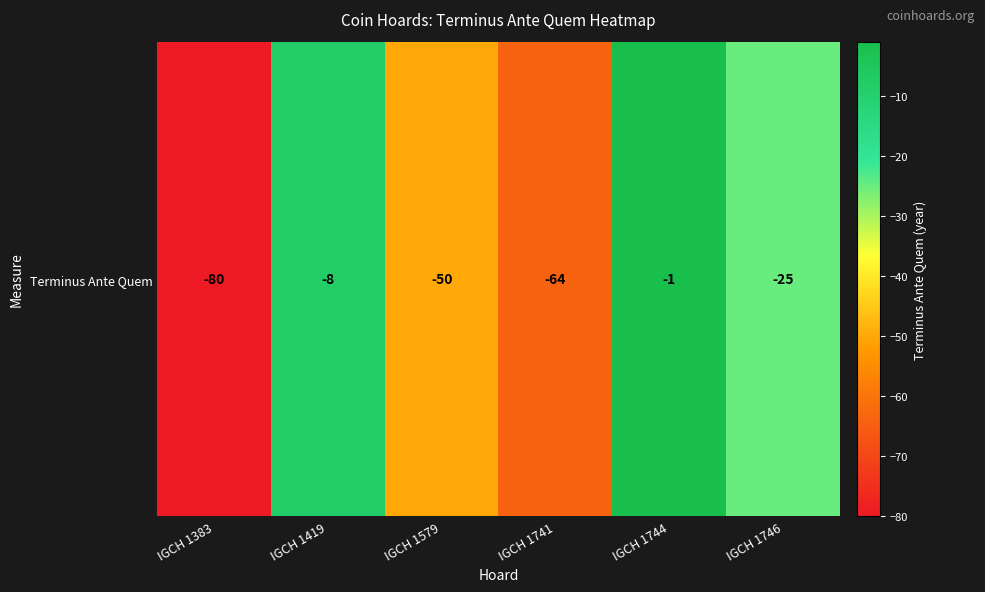

Rank the categories by value from lowest to highest.

IGCH 1383, IGCH 1741, IGCH 1579, IGCH 1746, IGCH 1419, IGCH 1744